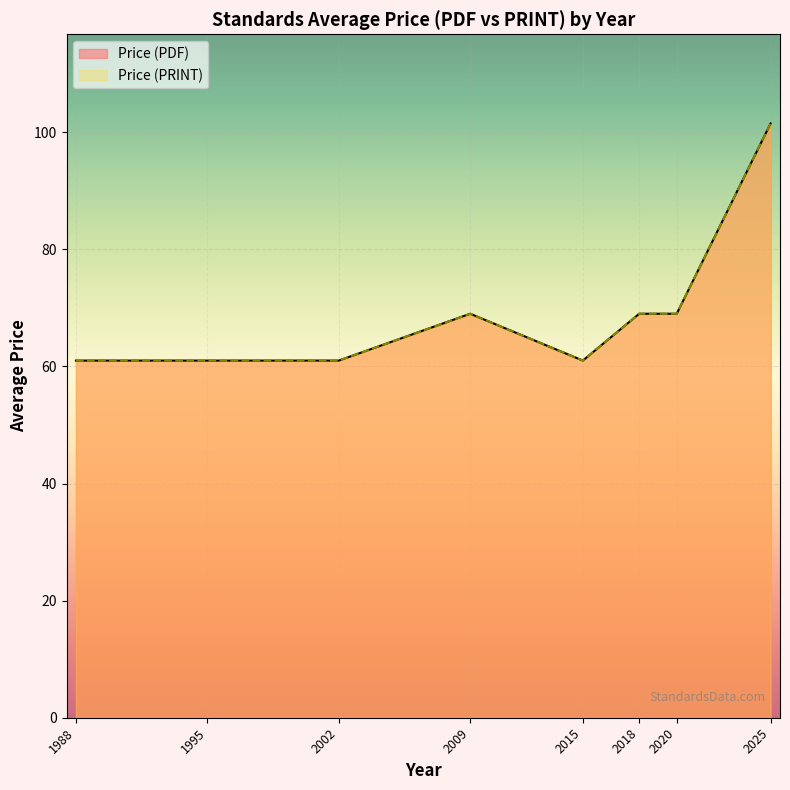

Does the chart display data point markers on the line(s)?

No